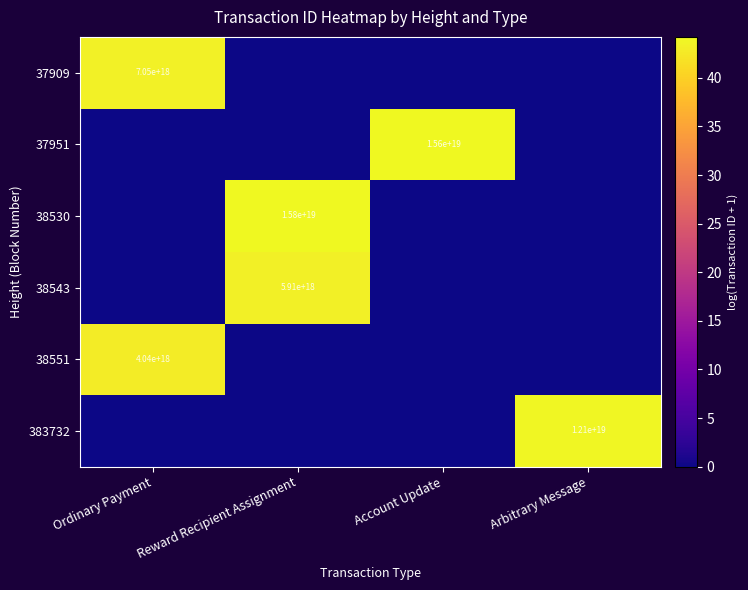

The 38551 series shows 6807947411480387584 at Ordinary Payment. True or false?

False